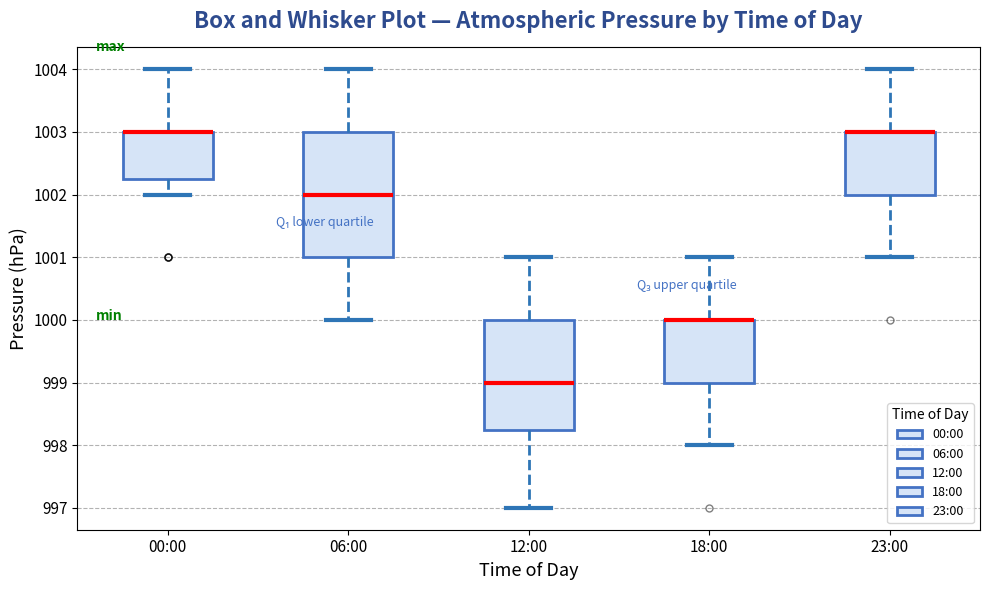

Reading left to right, transcribe this box plot: for each box, give where its median line is, the range the box spans, and where its two whiskers end, as read against the y-axis. The values are not printed on the chart, so give them approximately, as read against the axis.

00:00: median 1003.0 (drawn on the box's upper edge), box 1002.3 to 1003.0, whiskers 1002.0 to 1004.0
06:00: median 1002.0, box 1001.0 to 1003.0, whiskers 1000.0 to 1004.0
12:00: median 999.0, box 998.3 to 1000.0, whiskers 997.0 to 1001.0
18:00: median 1000.0 (drawn on the box's upper edge), box 999.0 to 1000.0, whiskers 998.0 to 1001.0
23:00: median 1003.0 (drawn on the box's upper edge), box 1002.0 to 1003.0, whiskers 1001.0 to 1004.0